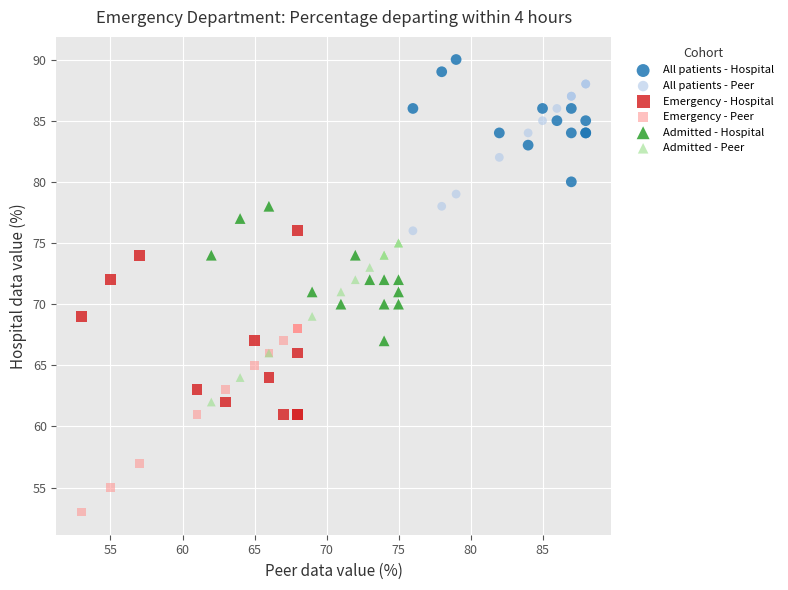

What are all the series names shown in the legend?

All patients - Hospital, All patients - Peer, Emergency - Hospital, Emergency - Peer, Admitted - Hospital, Admitted - Peer